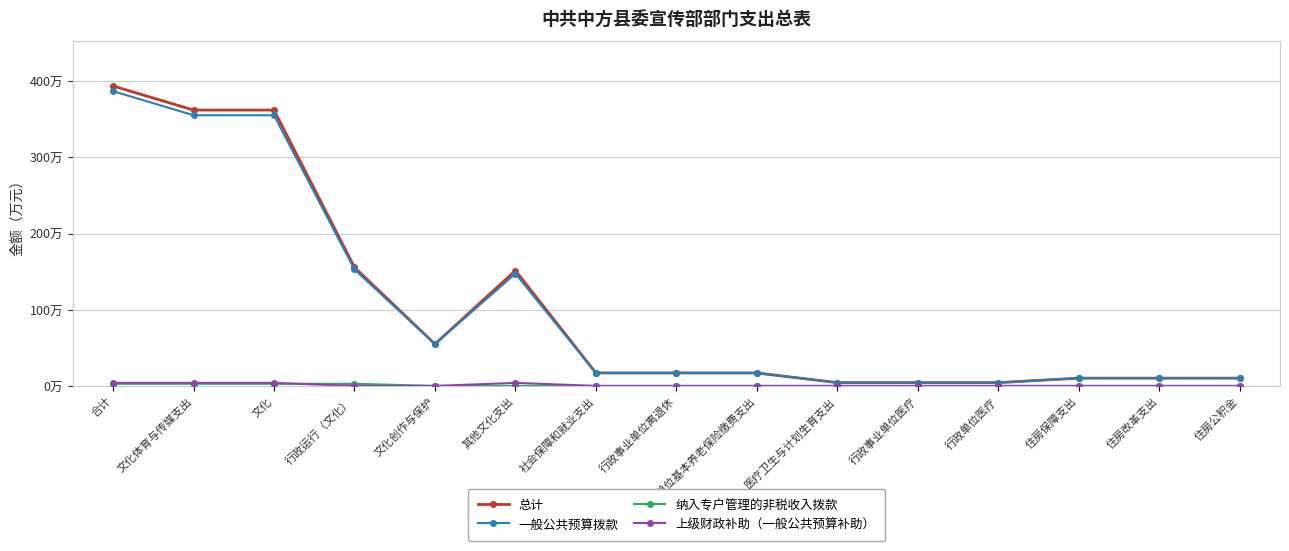

Does the chart have visible grid lines?

Yes